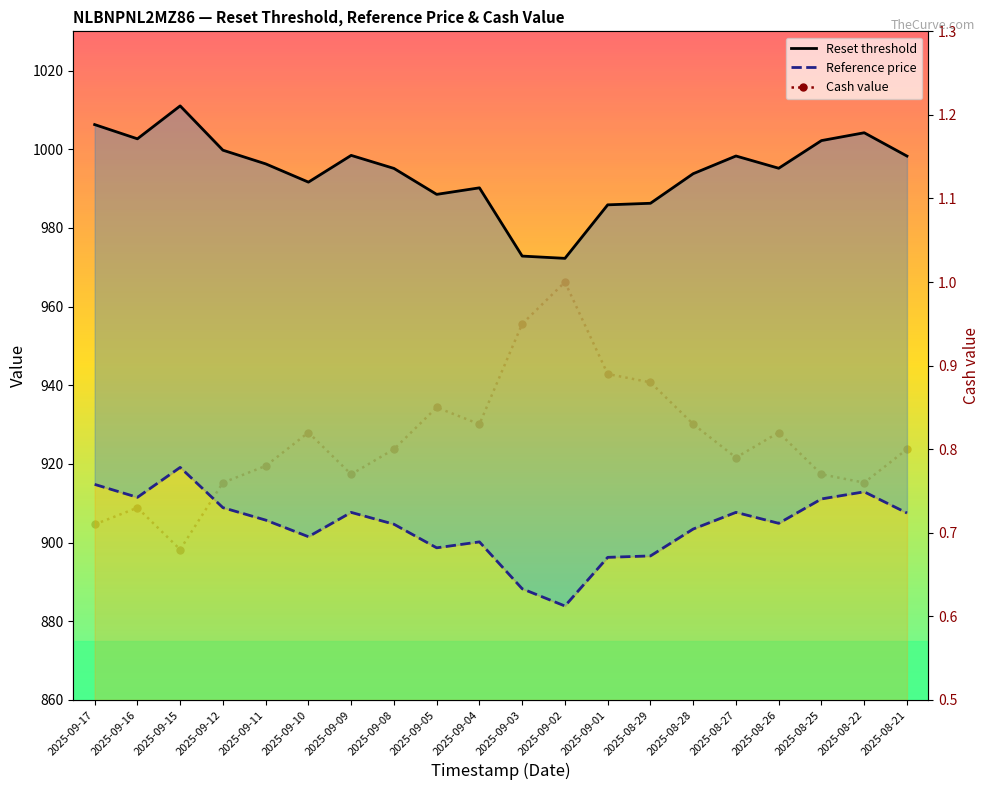

Rank the series by their maximum value, from highest to lowest.

Reset threshold, Reference price, Cash value